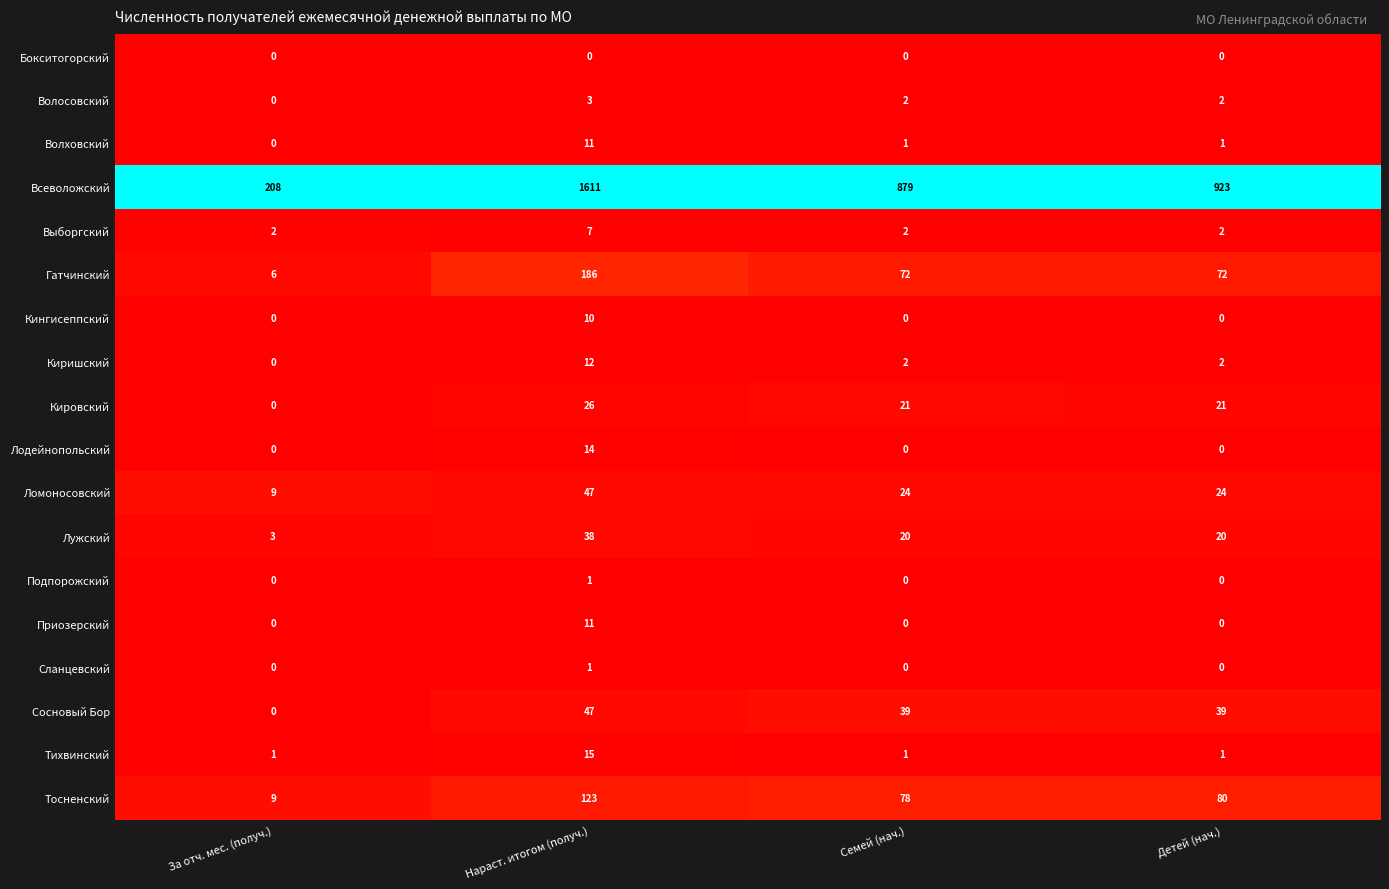

The Приозерский series shows 5 at Семей (нач.). True or false?

False